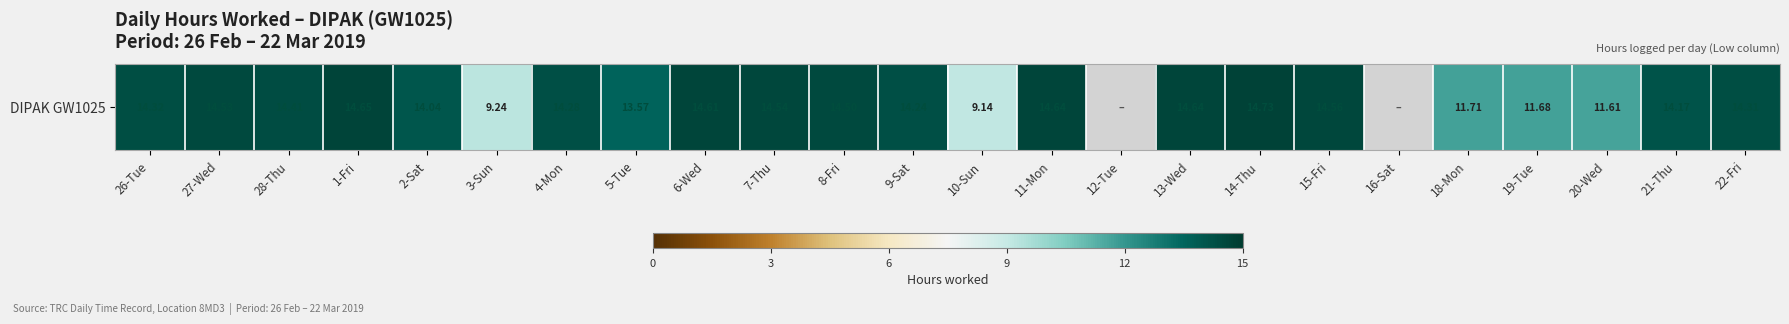

What is the ratio of the value at 4-Mon to the value at 20-Wed?

1.2